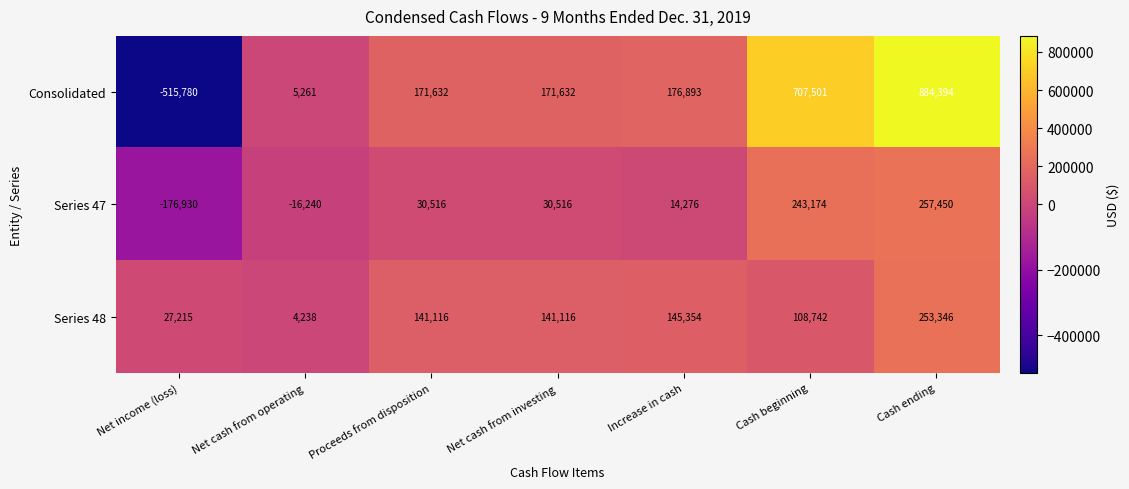

Reading left to right, what are all the values shown in this chart?

Consolidated: Net income (loss)=-515780	Net cash from operating=5261	Proceeds from disposition=171632	Net cash from investing=171632	Increase in cash=176893	Cash beginning=707501	Cash ending=884394
Series 47: Net income (loss)=-176930	Net cash from operating=-16240	Proceeds from disposition=30516	Net cash from investing=30516	Increase in cash=14276	Cash beginning=243174	Cash ending=257450
Series 48: Net income (loss)=27215	Net cash from operating=4238	Proceeds from disposition=141116	Net cash from investing=141116	Increase in cash=145354	Cash beginning=108742	Cash ending=253346